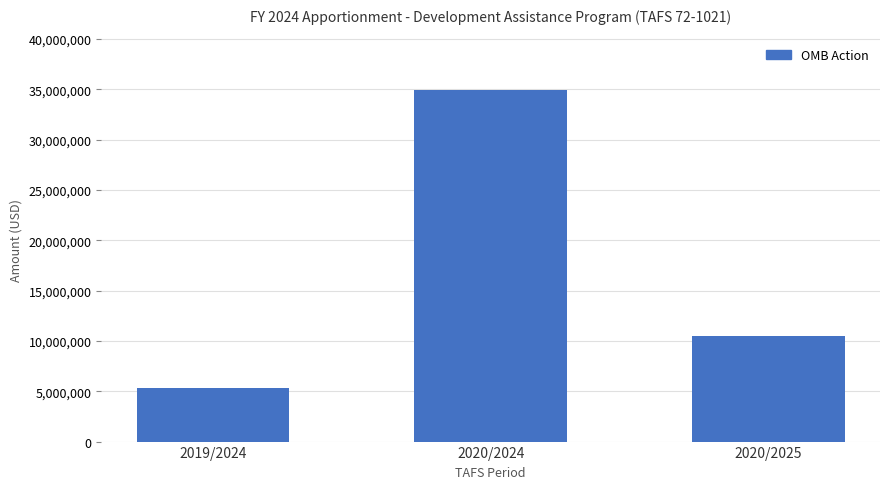

What is the difference between the maximum and second lowest values?

24443214